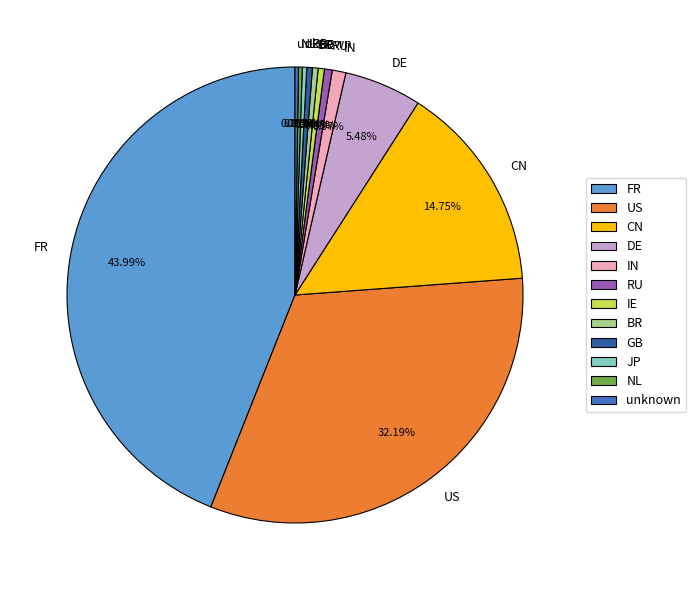

What is the largest slice in the pie chart?

FR